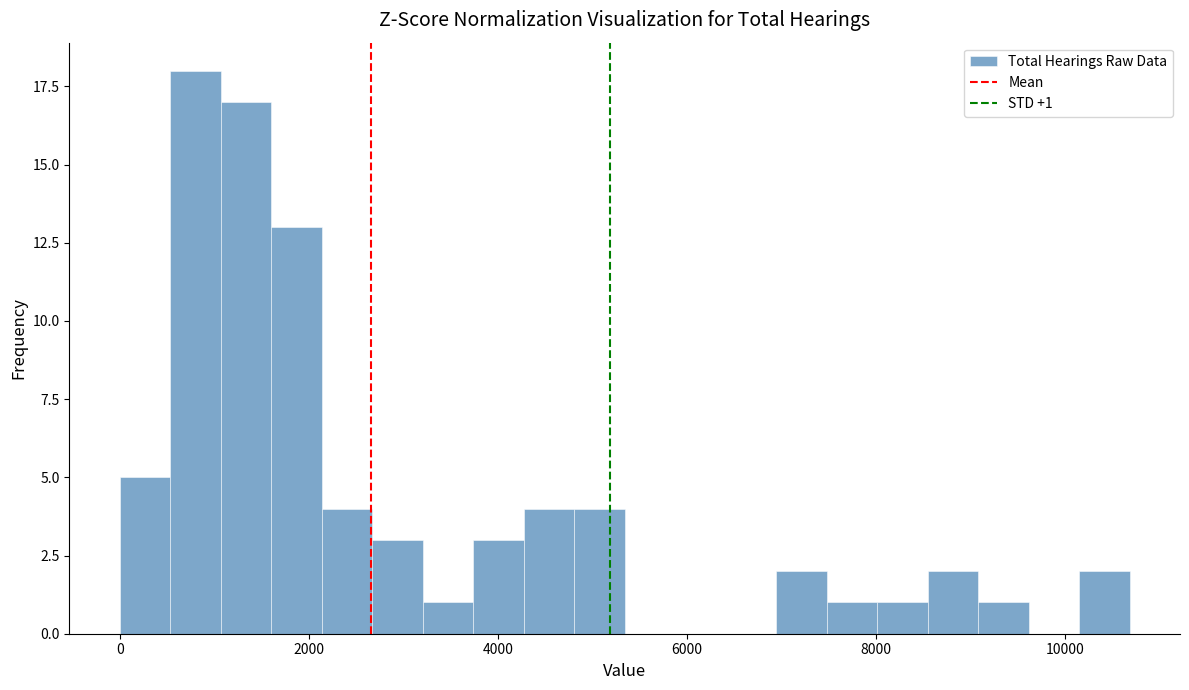

Around what value on the x-axis is the tallest bar? Give the approximate position of its centre, as read against the axis.

800